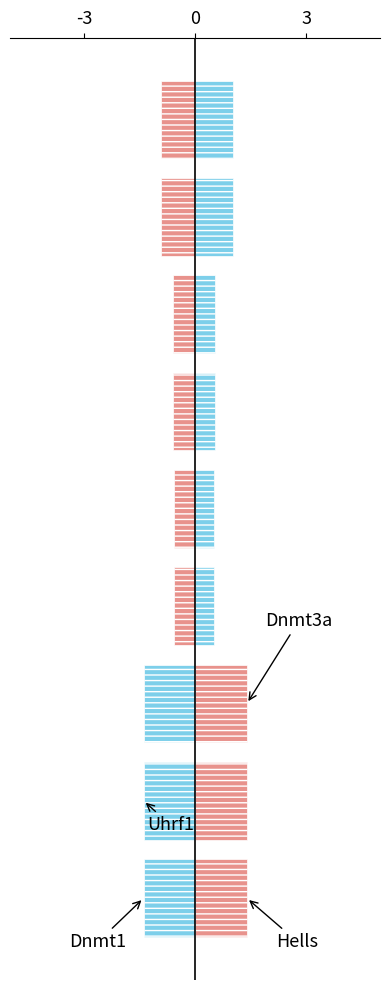

How many groups of bars are there?

9